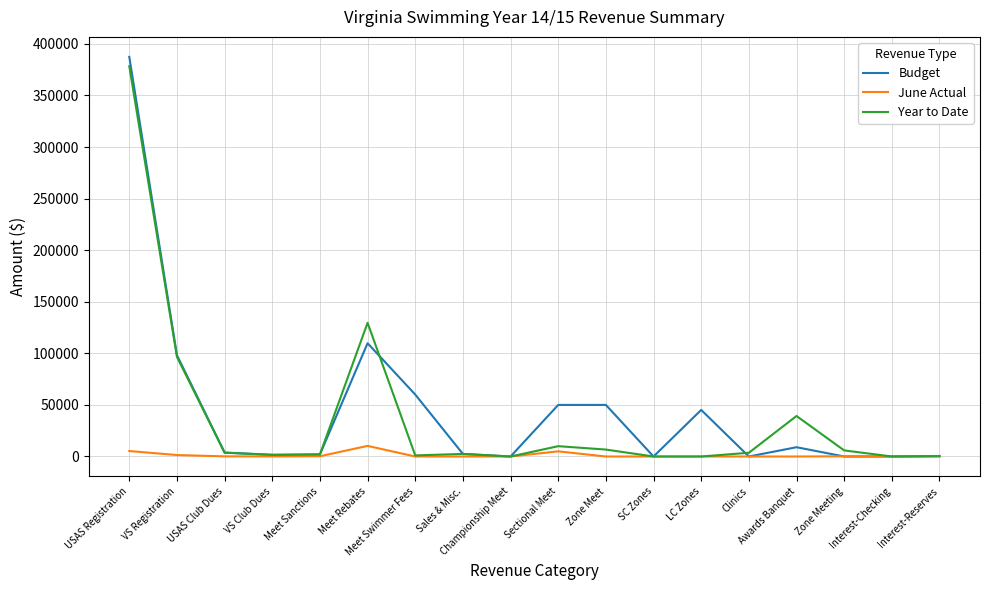

What is the sum of all Budget values?

820130.0